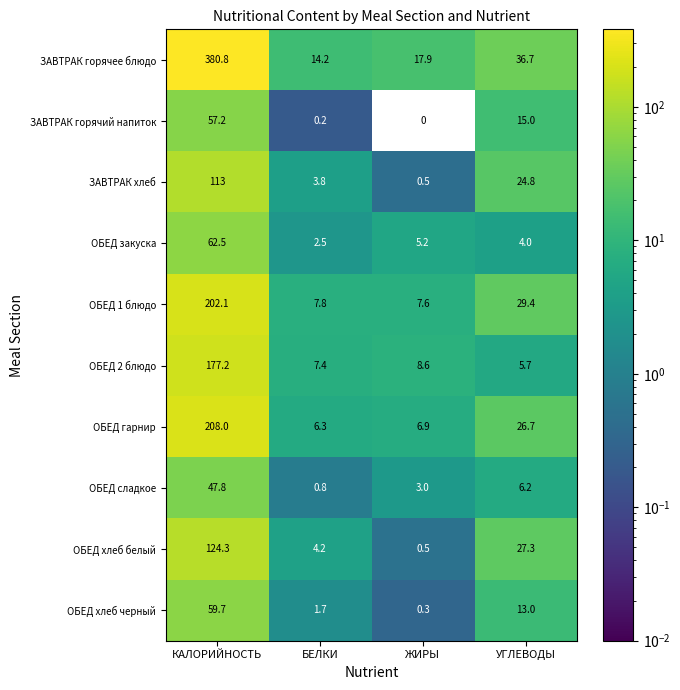

How many data points does each series have?

4